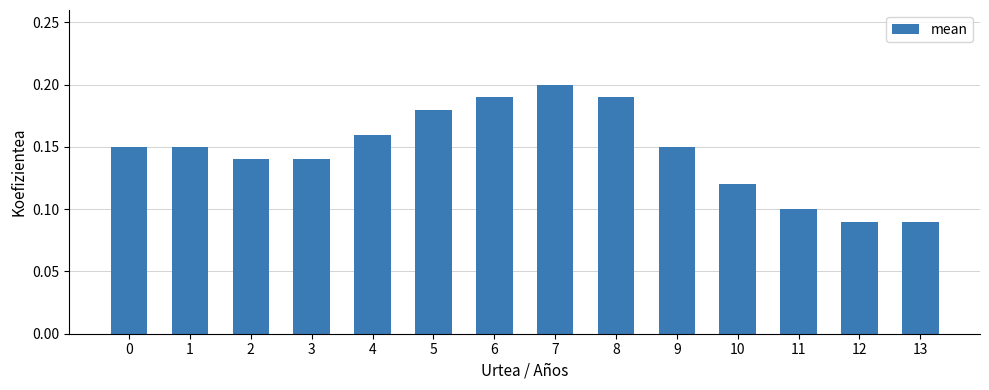

The chart shows a value of 0.1 at 13. True or false?

True